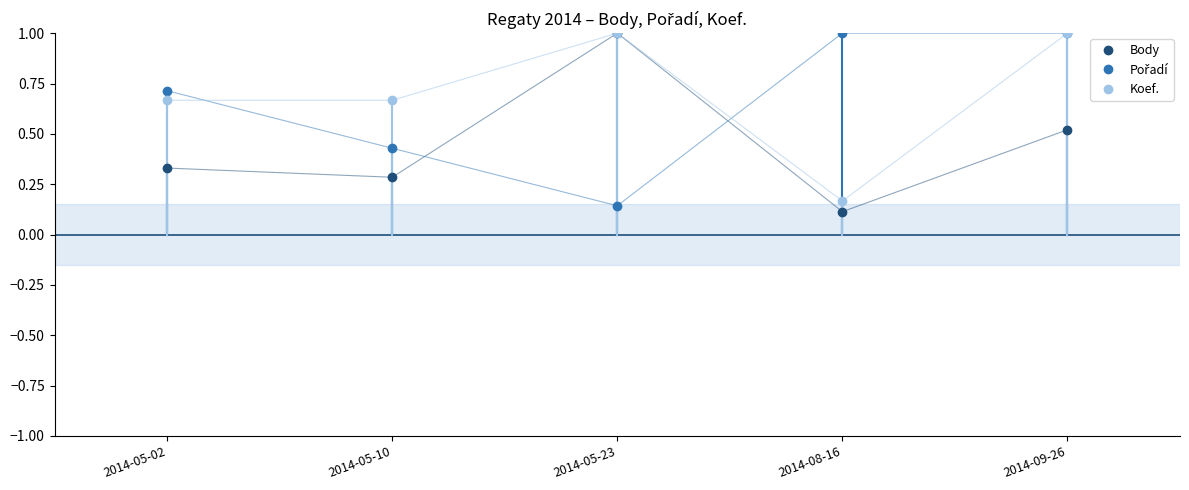

Where is the first local minimum for Body?

2014-05-10